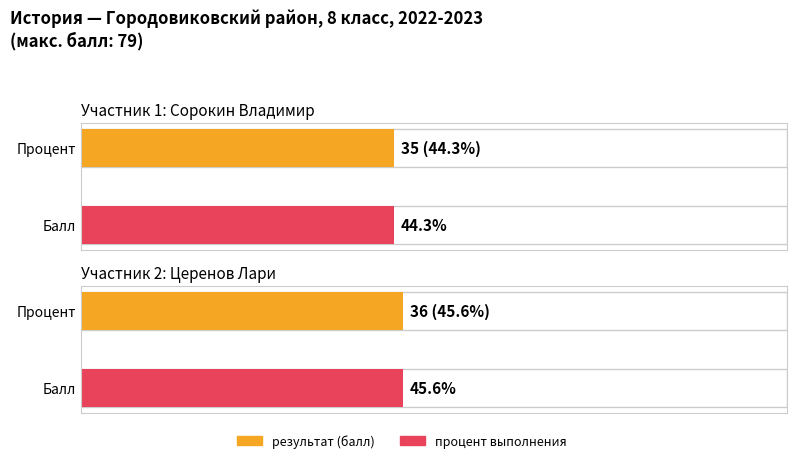

What is the value of the результат bar at the 1st from the left?

35